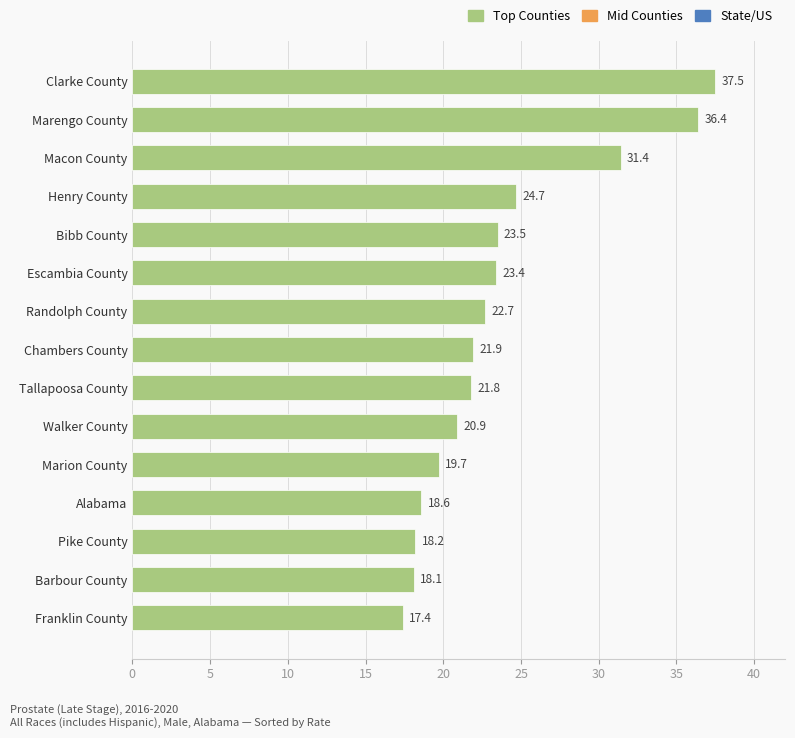

What is the ratio of the value at Bibb County to the value at Escambia County?

1.0